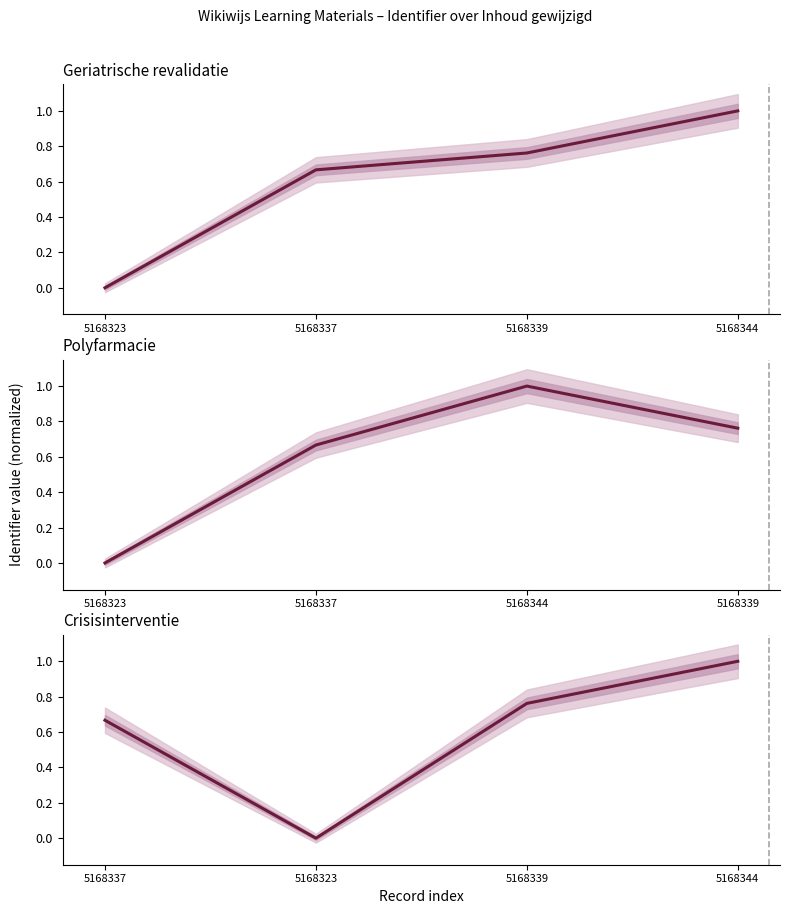

Which series changed the most between 5168337 and 5168339?

Crisisinterventie